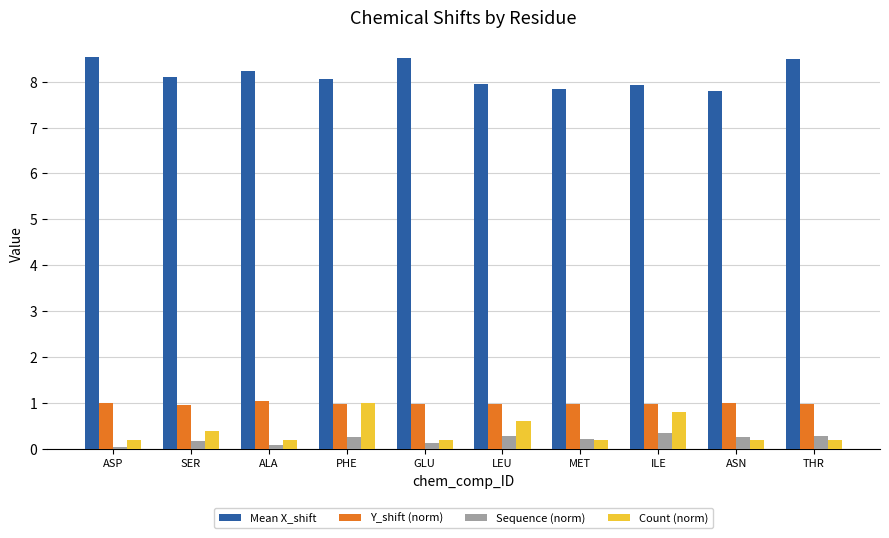

What is the label of the 3rd bar from the left?

ALA